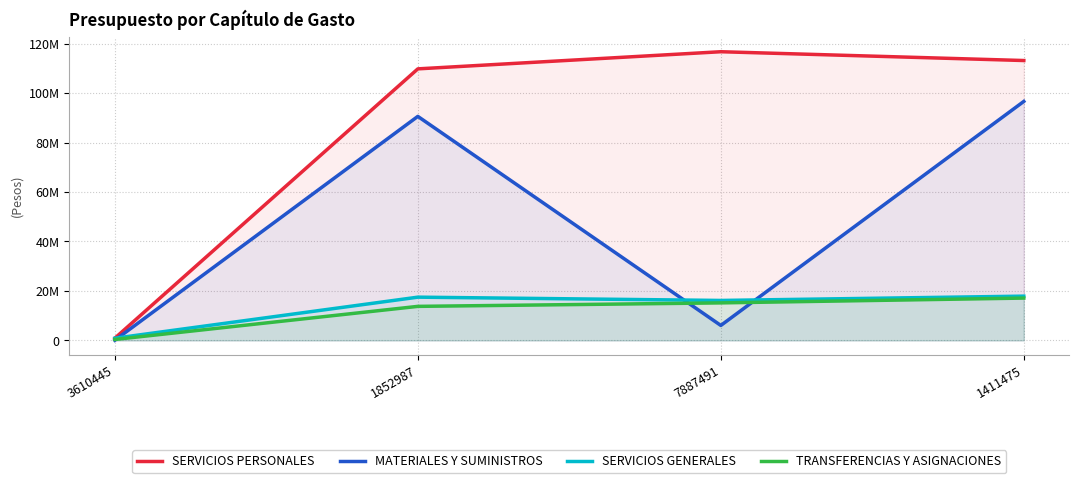

How many values in the TRANSFERENCIAS Y ASIGNACIONES series are below 15169785?

2